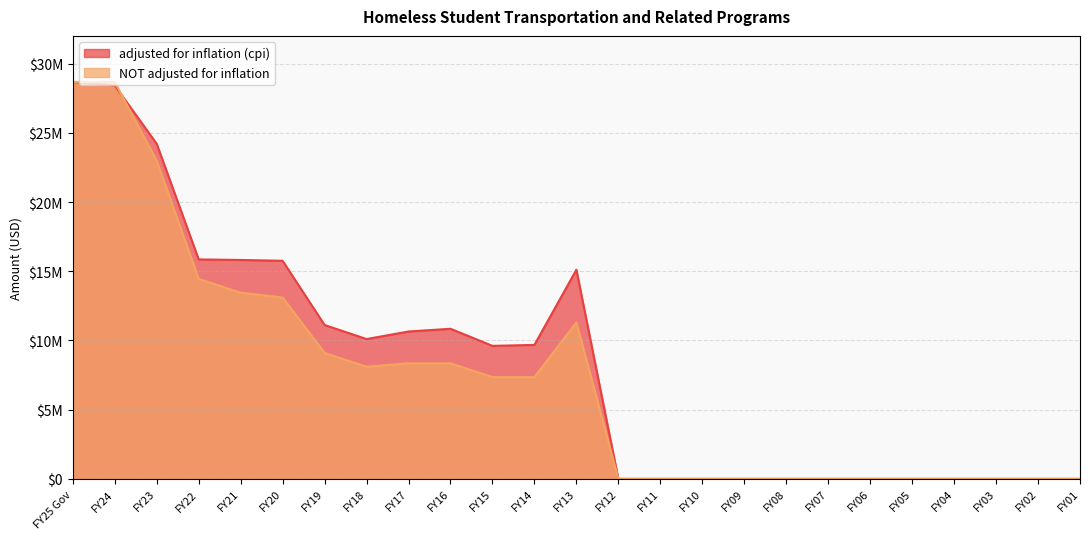

What position from the left is FY24?

2